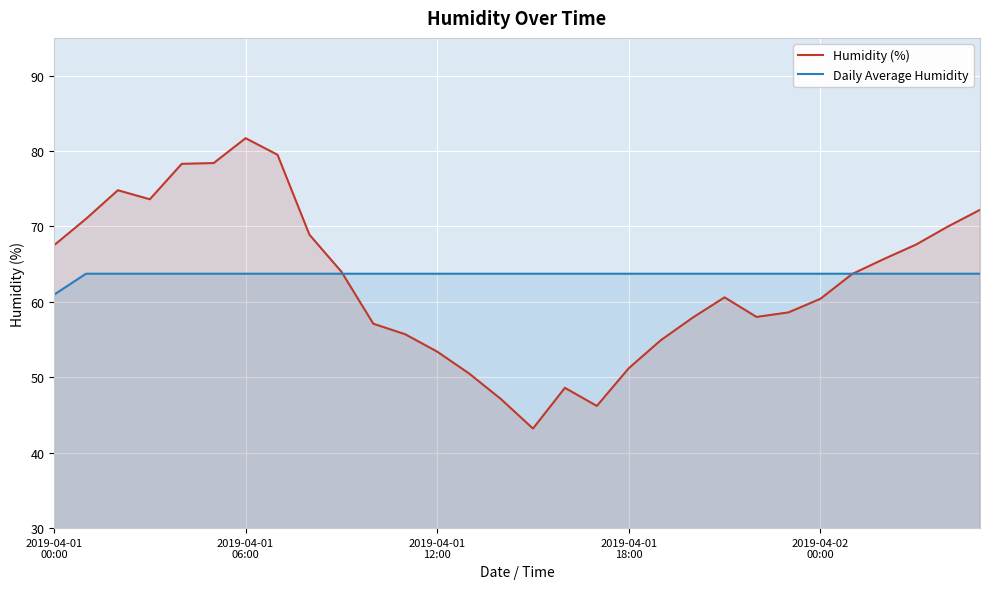

How many lines are shown in the chart?

2